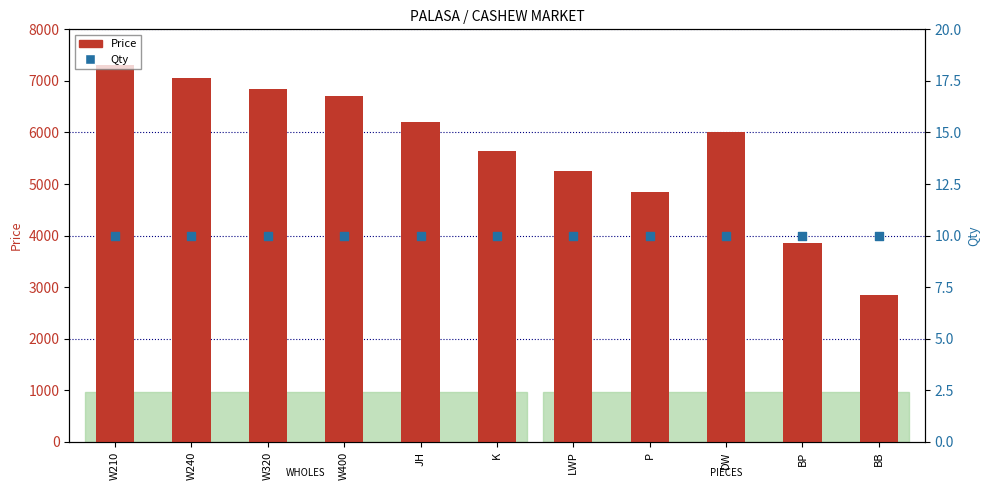

What are all the series names shown in the legend?

Price, Qty